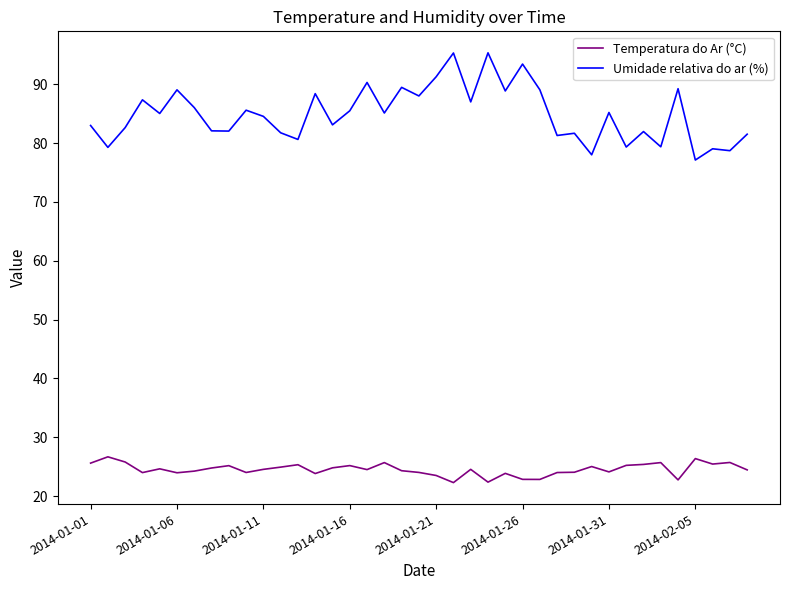

What is the difference between the maximum and minimum values in the Umidade relativa do ar (%) series?

18.2